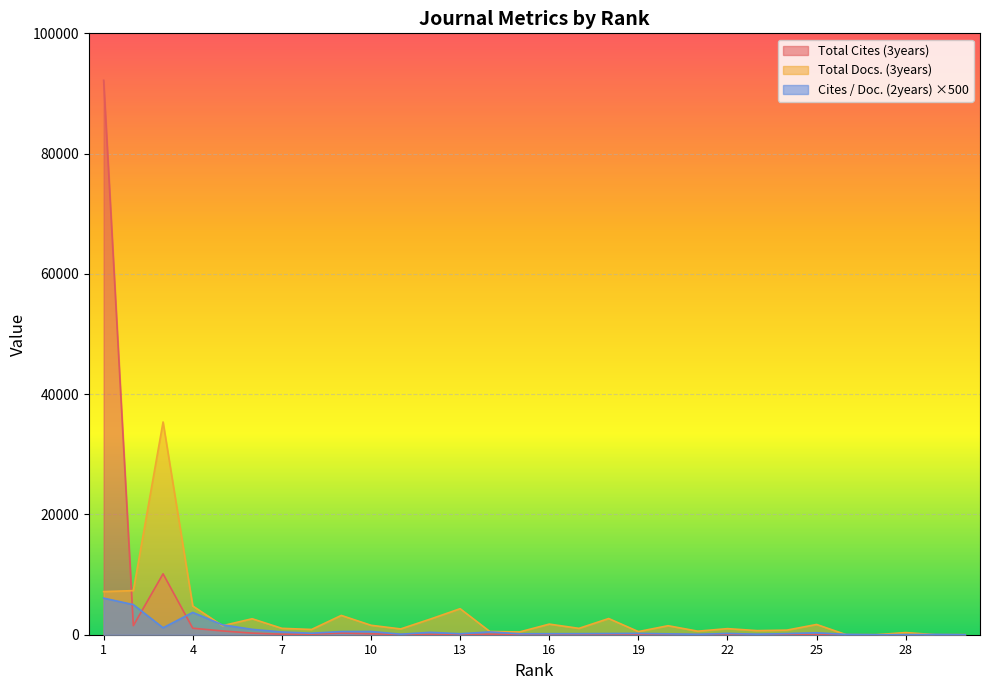

Is it true that Total Cites (3years) equals 16 at 18?

False